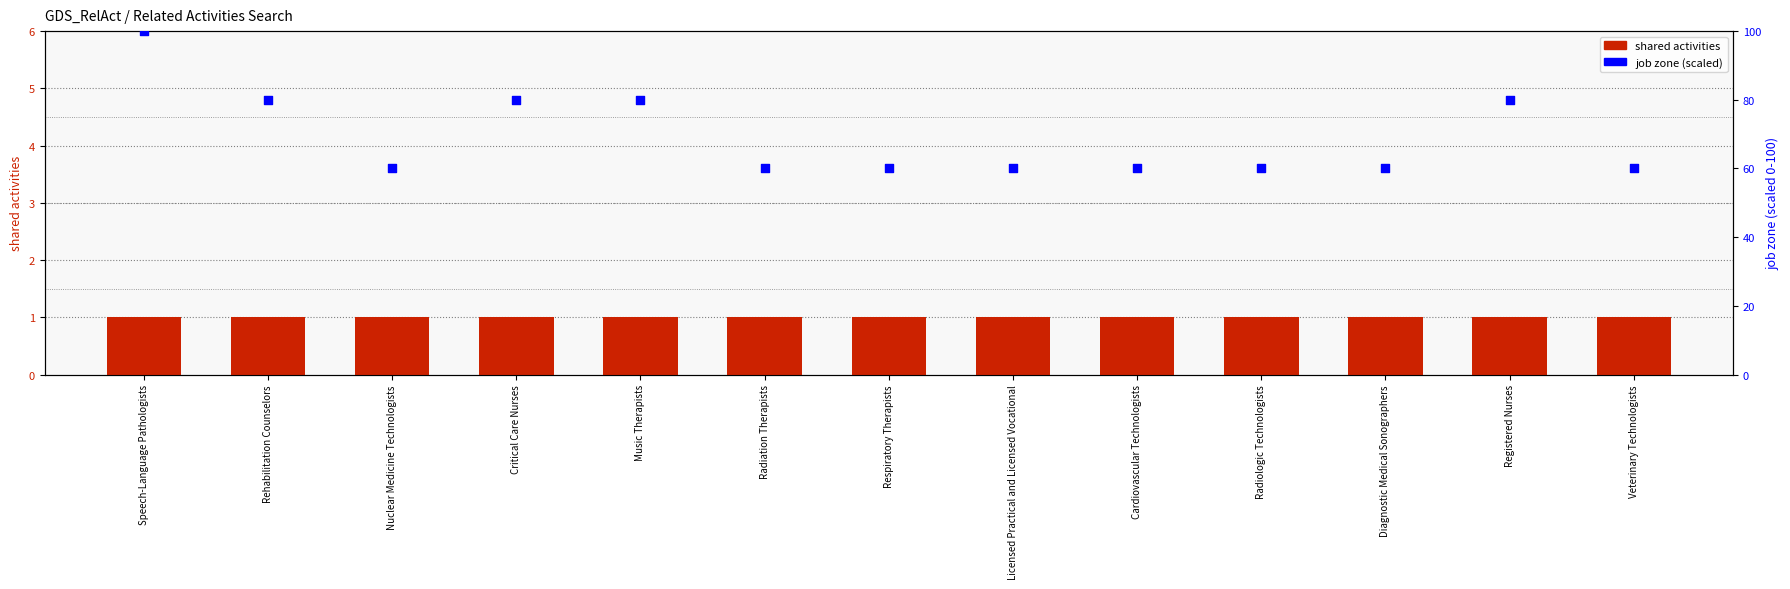

Which series contains the lowest Y value?

shared activities